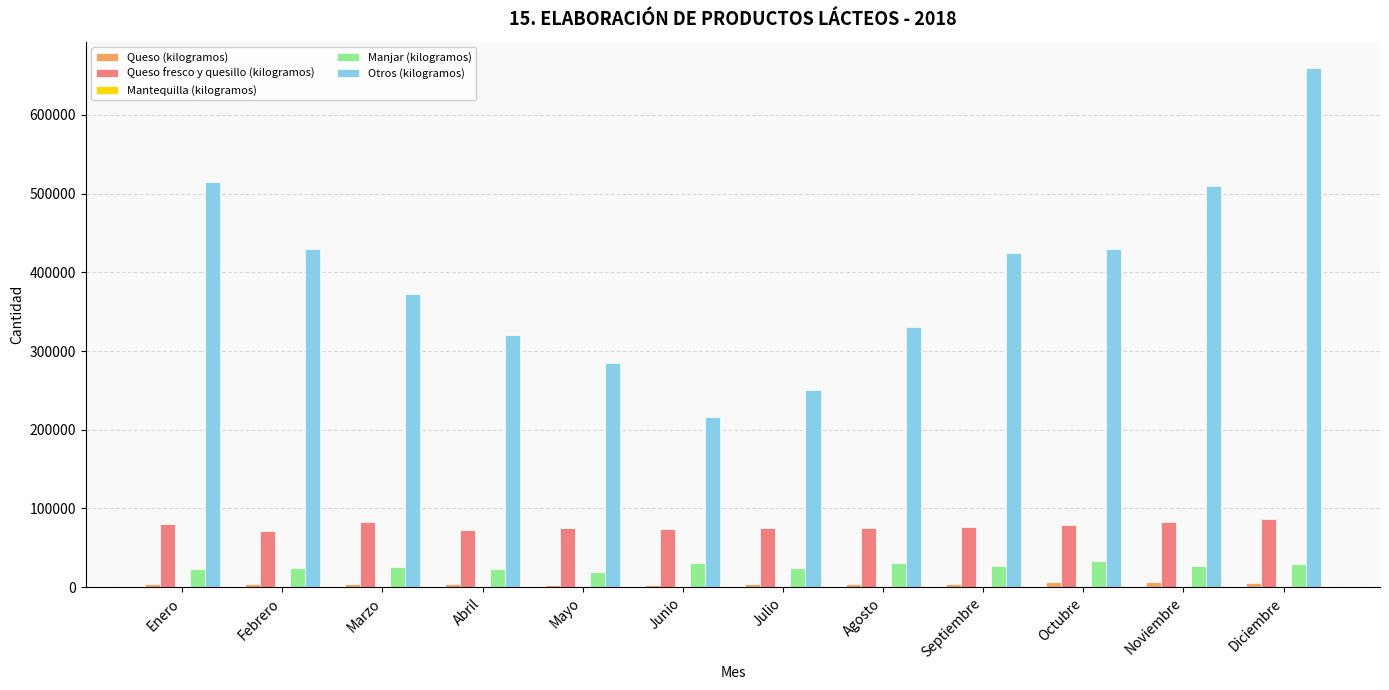

Which series changed the most between Junio and Septiembre?

Otros (kilogramos)